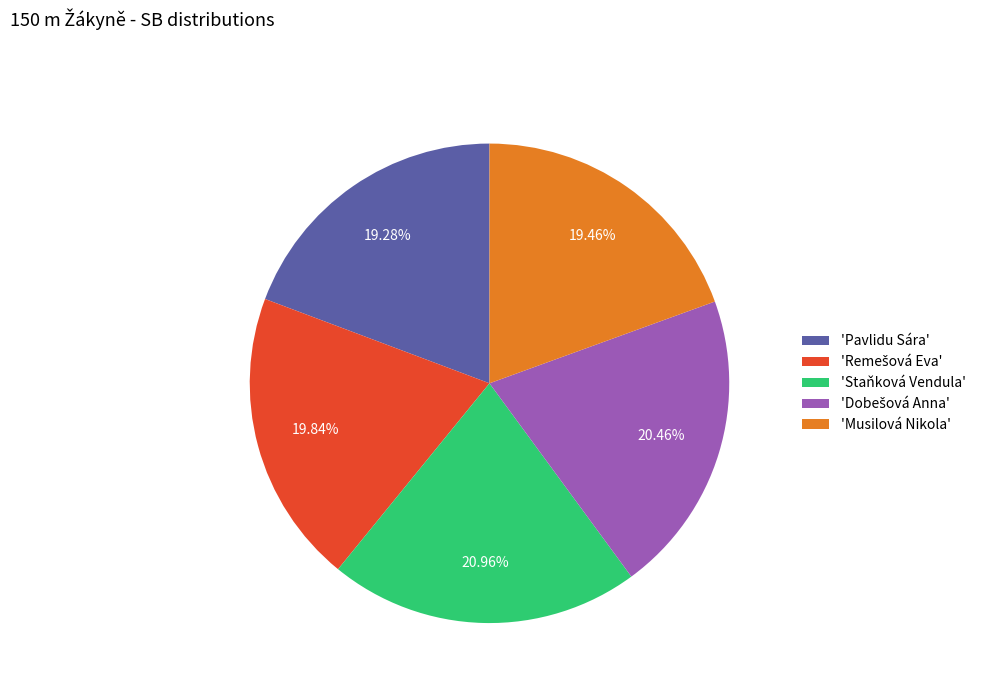

What is the ratio of the value at 'Musilová Nikola' to the value at 'Pavlidu Sára'?

1.0